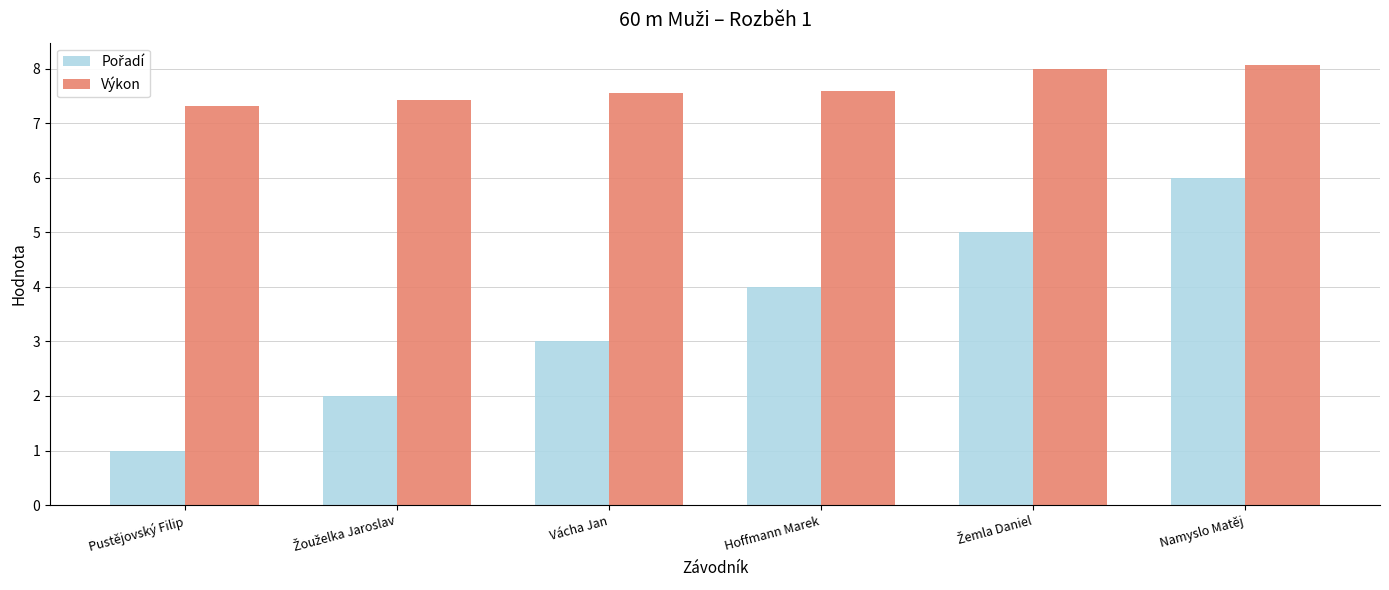

What is the total value across all series at Vácha Jan?

10.6